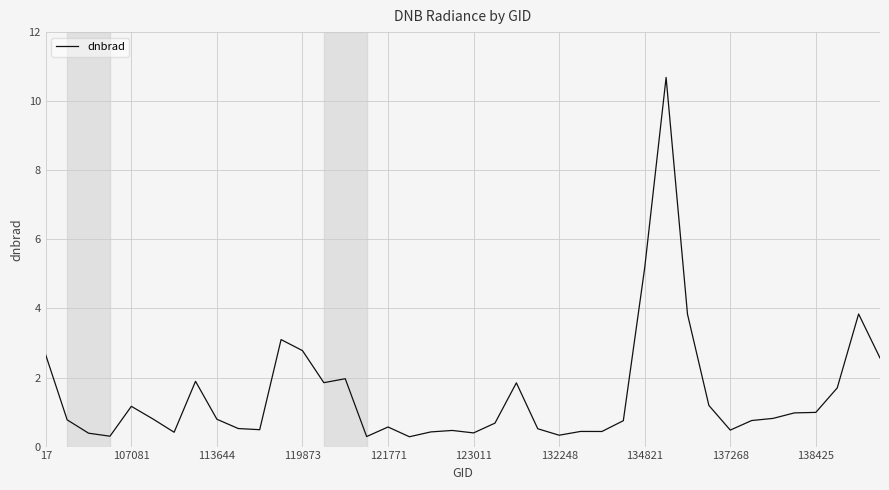

What is the minimum value shown in the chart?

0.3